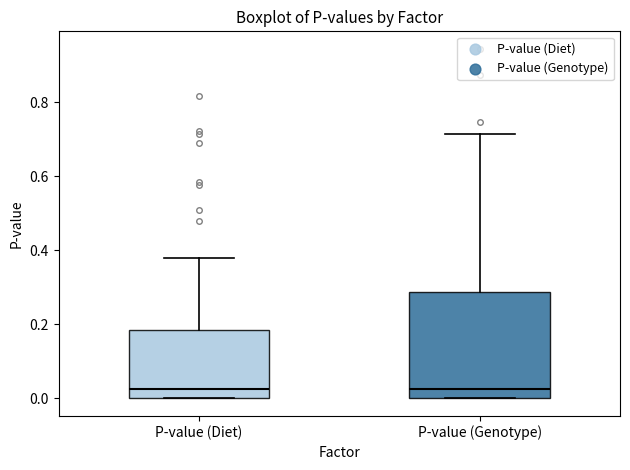

Reading left to right, transcribe this box plot: for each box, give where its median line is, the range the box spans, and where its two whiskers end, as read against the y-axis. The values are not printed on the chart, so give them approximately, as read against the axis.

P-value (Diet): median 0.02, box 0.00 to 0.18, whiskers 0.00 to 0.38
P-value (Genotype): median 0.02, box 0.00 to 0.28, whiskers 0.00 to 0.72